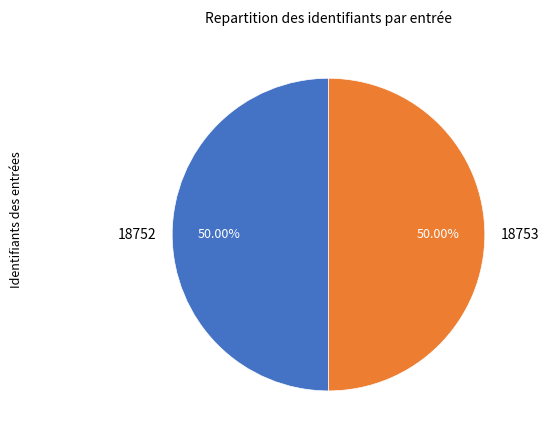

How many slices are in this pie chart?

2